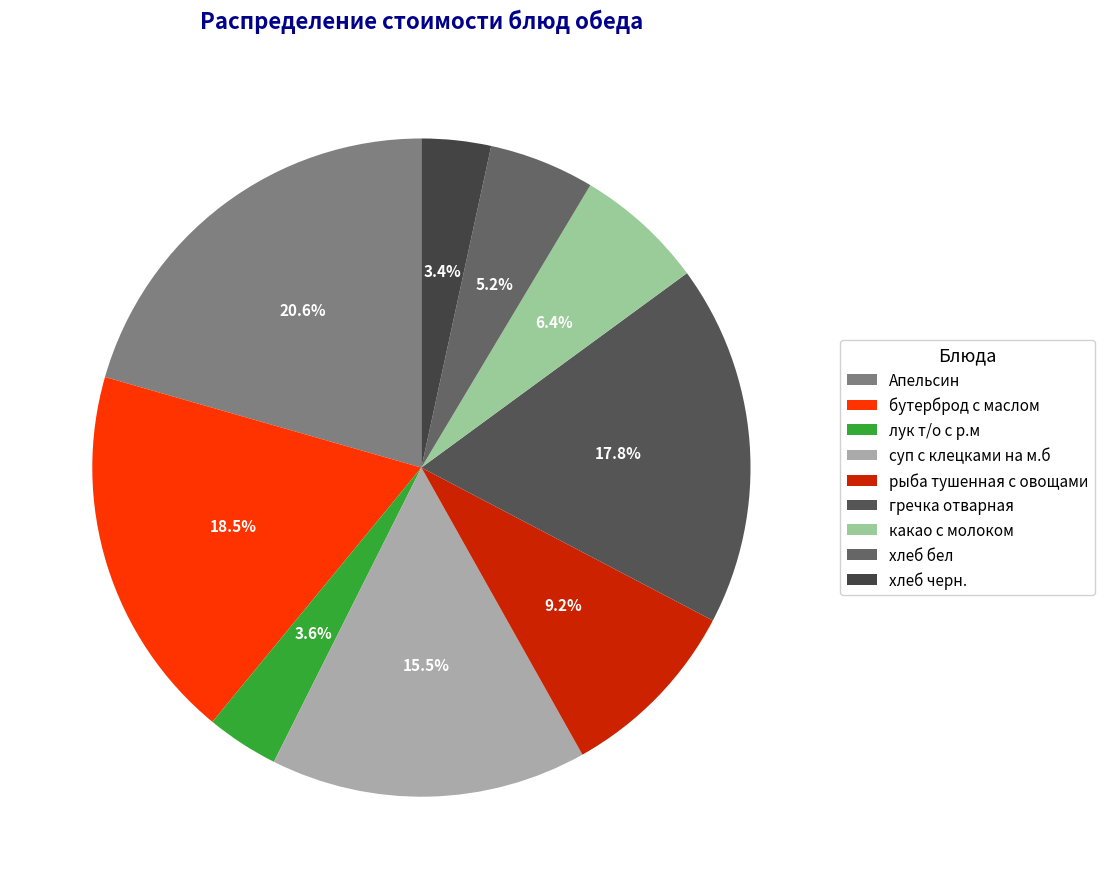

Combined, what portion of the pie is суп с клецками на м.б and бутерброд с маслом?

34.0%